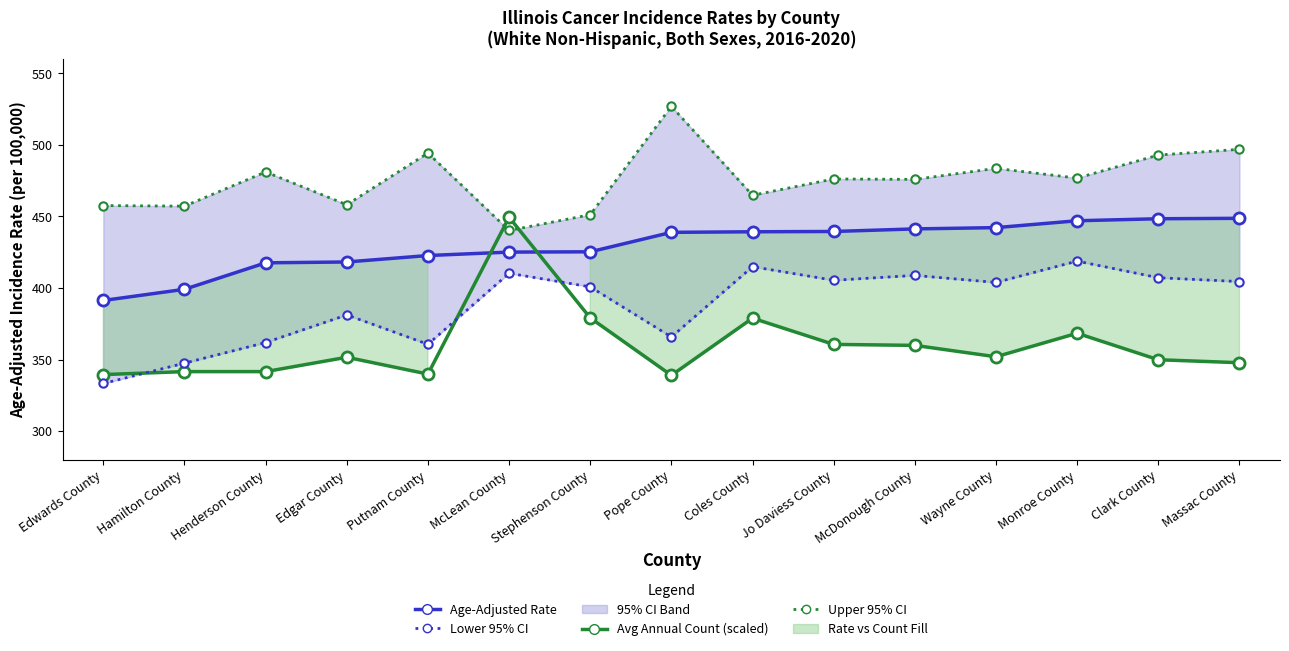

Which series has the largest total across all categories?

Upper 95% CI